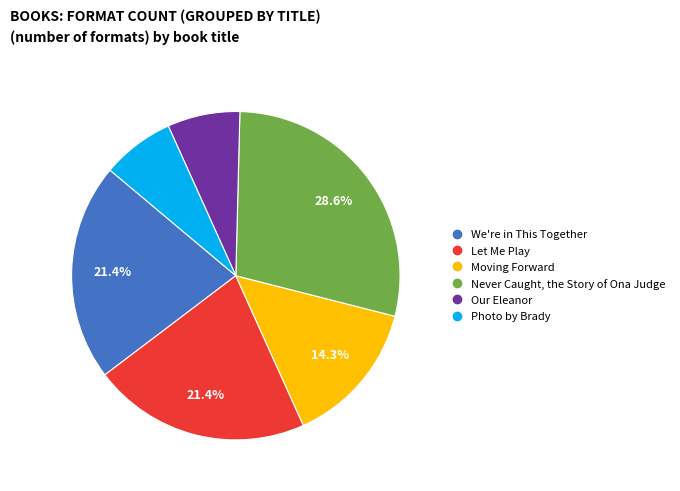

To the nearest percent, what is the average slice percentage?

17%